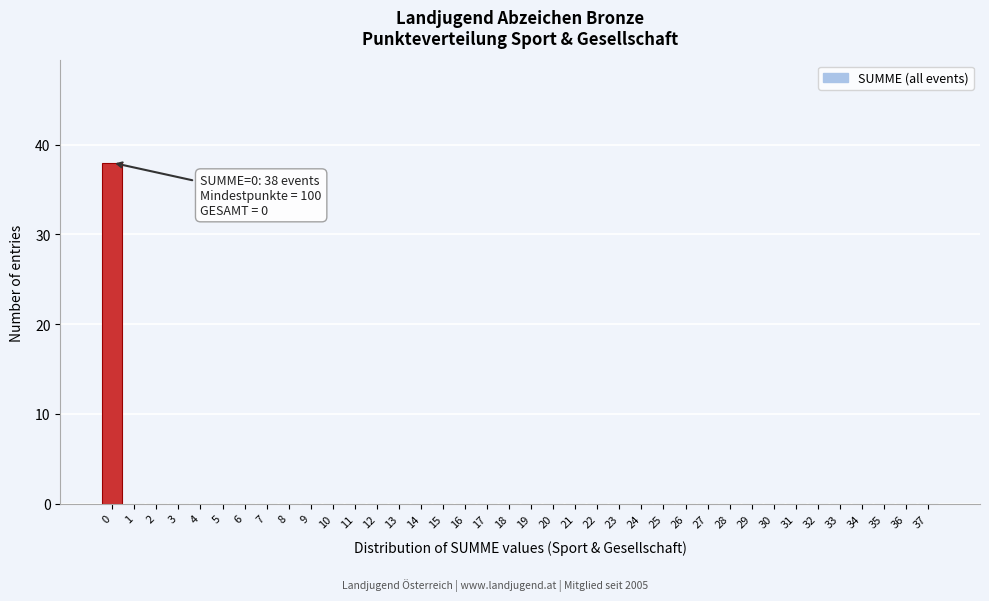

Over which range of the x-axis is the bar tallest?

-0.5 to 0.5